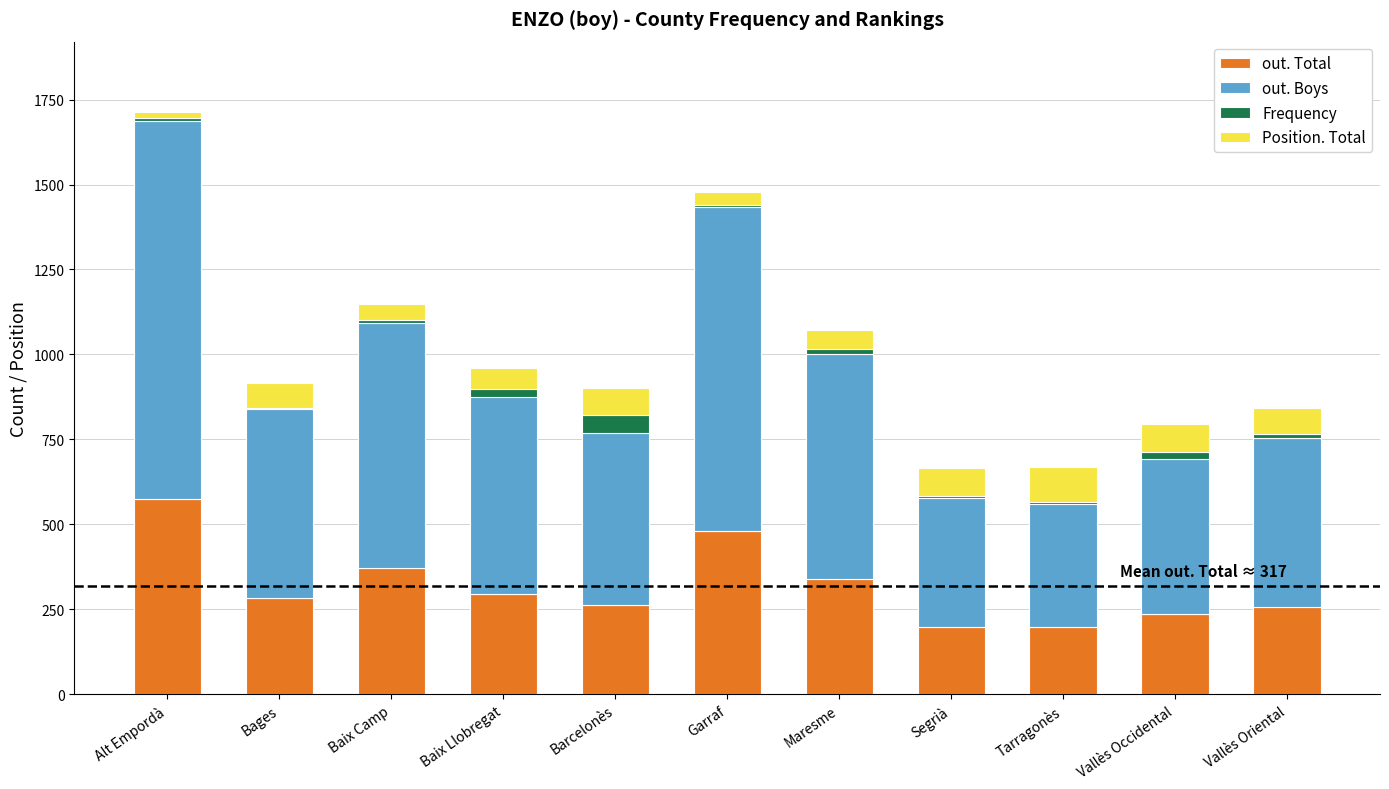

True or false: out. Total has a value of 284 at Bages.

True